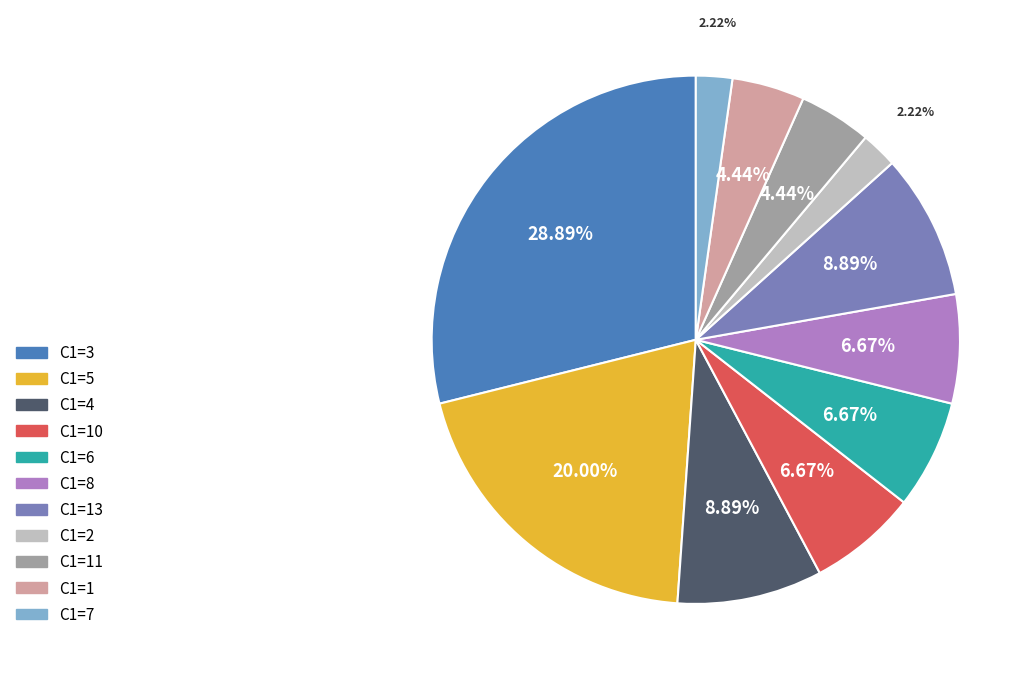

Is there a majority slice in this chart?

No